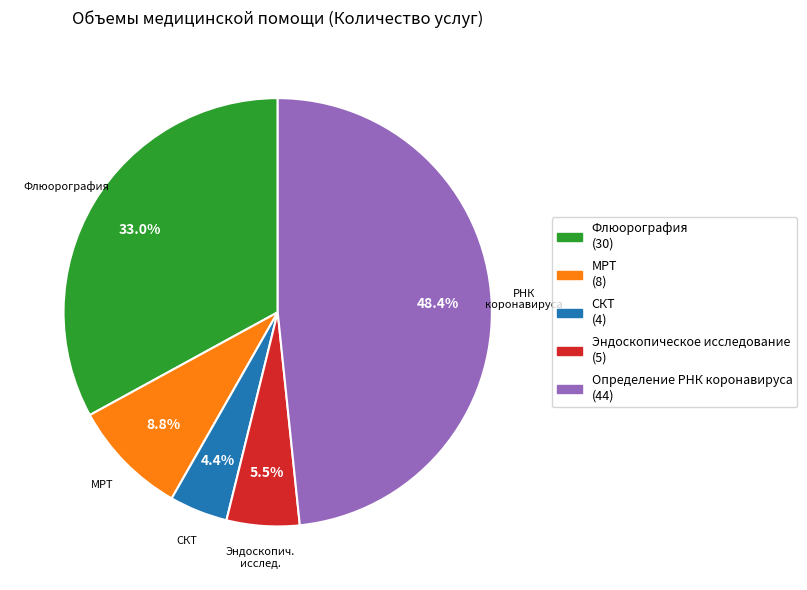

Between СКТ and Эндоскопическое исследование, which is larger?

Эндоскопическое исследование